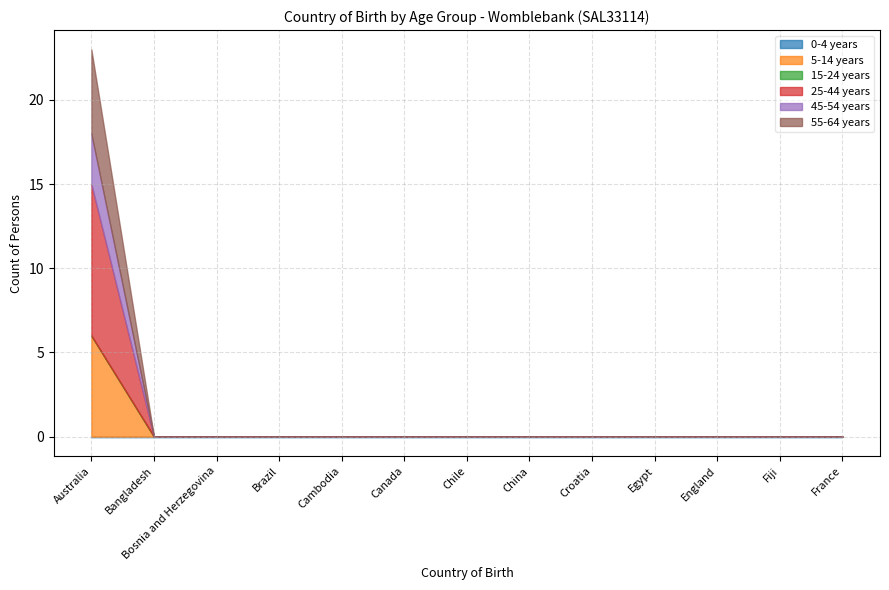

The value of 15-24 years at Croatia is 0. True or false?

True